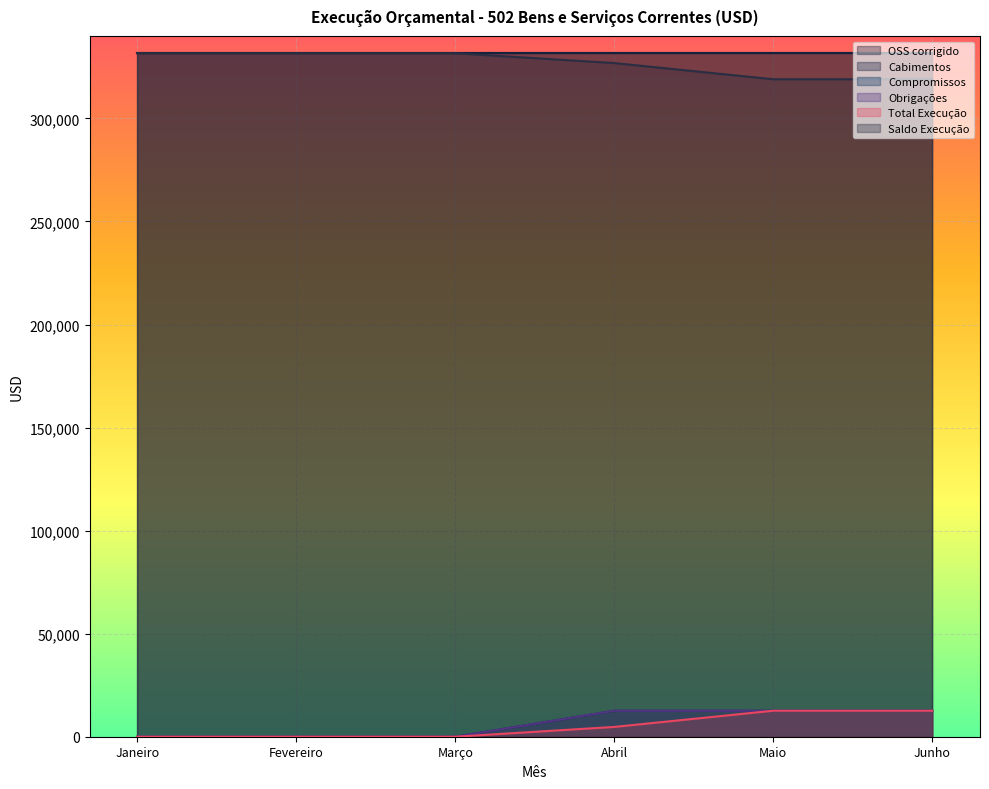

True or false: Obrigações and Saldo Execução cross at least once.

False